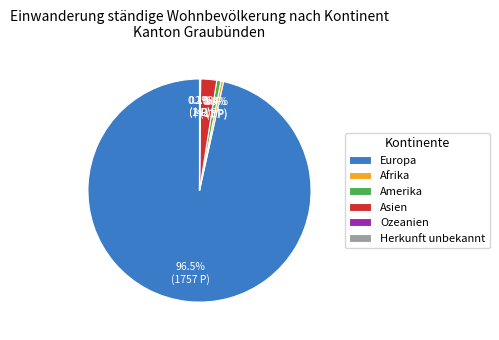

What is the largest slice in the pie chart?

Europa